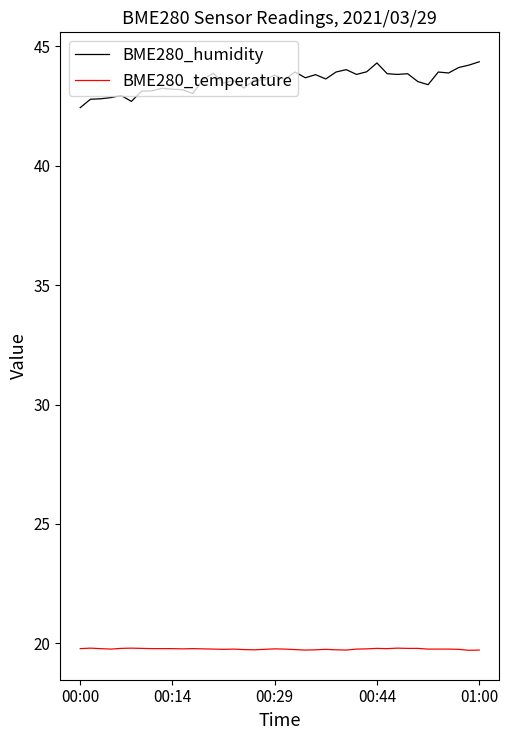

Which series has the widest spread of values?

BME280_humidity